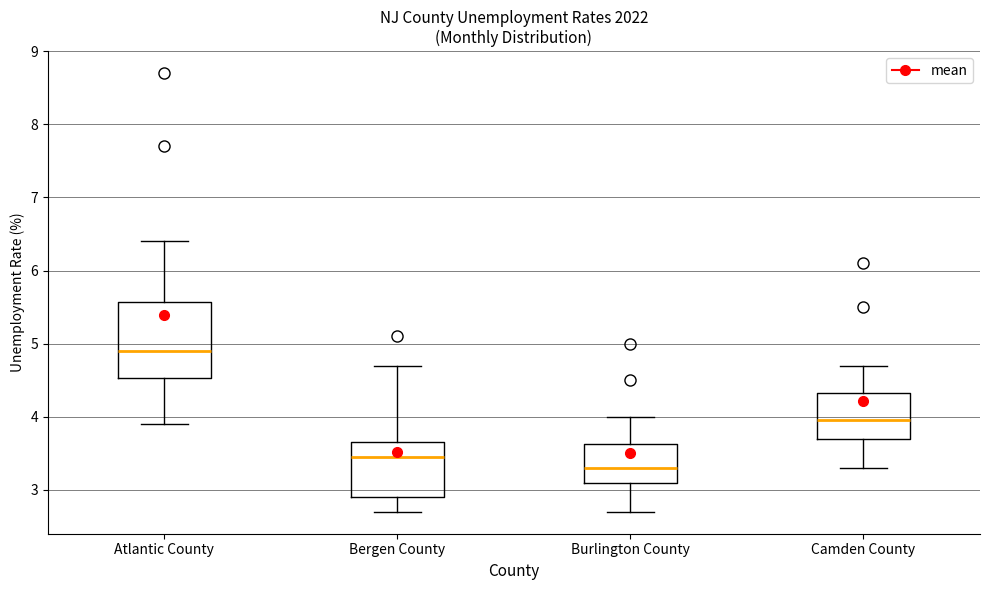

Where does the upper whisker of the box for Atlantic County end on the y-axis? The values are not printed on the chart, so give them approximately, as read against the axis.

6.4